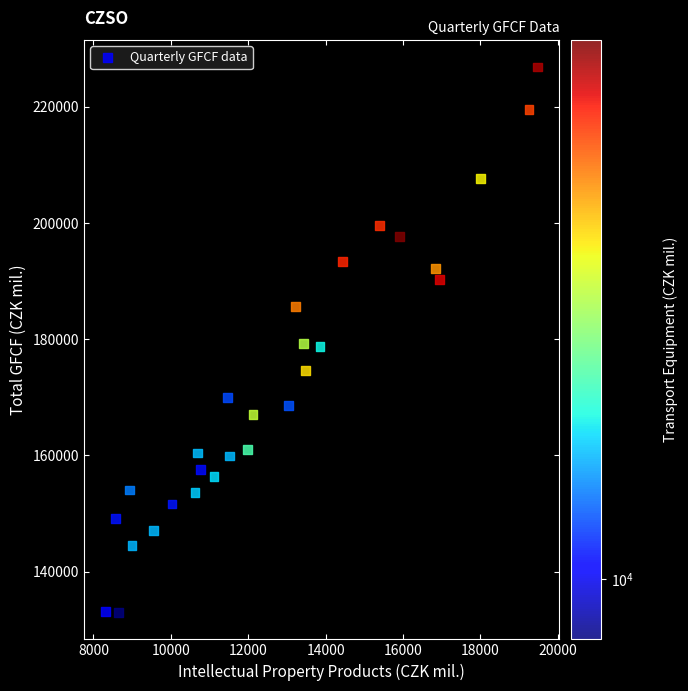

What is the range of Y values (max minus min)?

93783